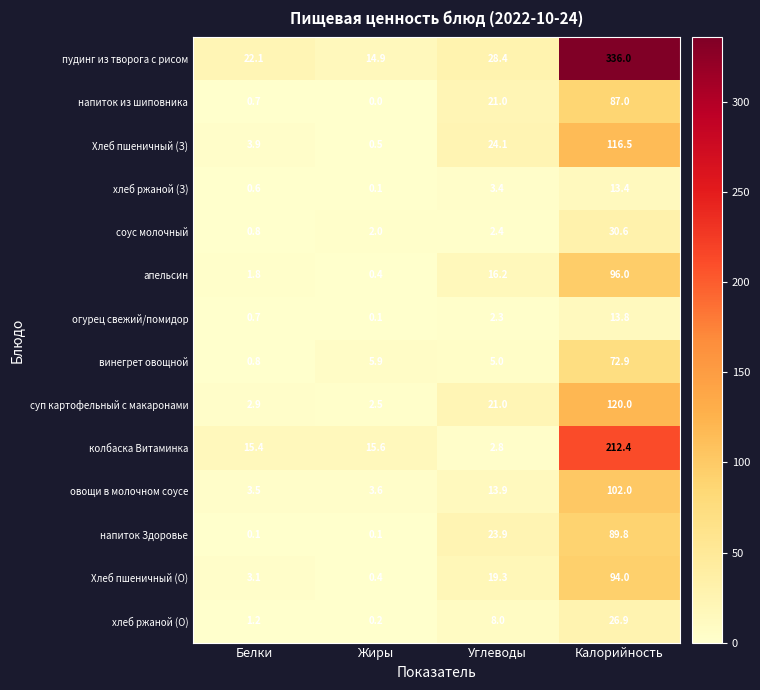

What is the sum of the Хлеб пшеничный (З) values at Углеводы and Жиры?

24.6